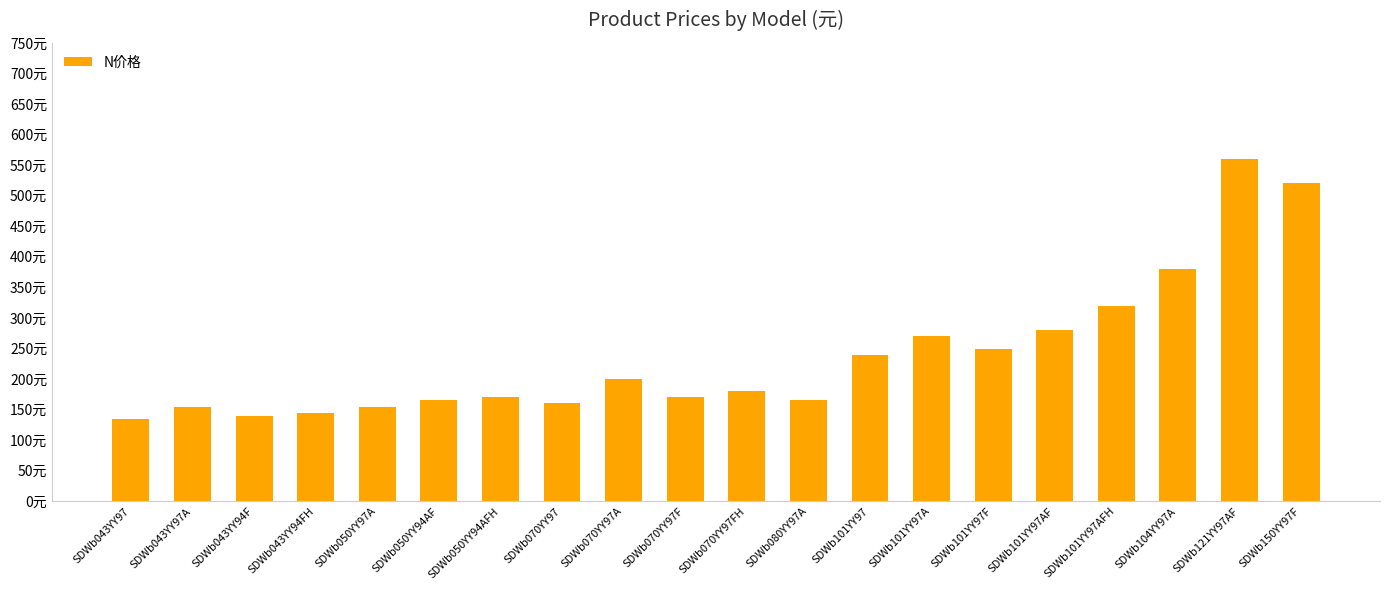

At which label does the data first exceed 180?

SDWb070YY97A